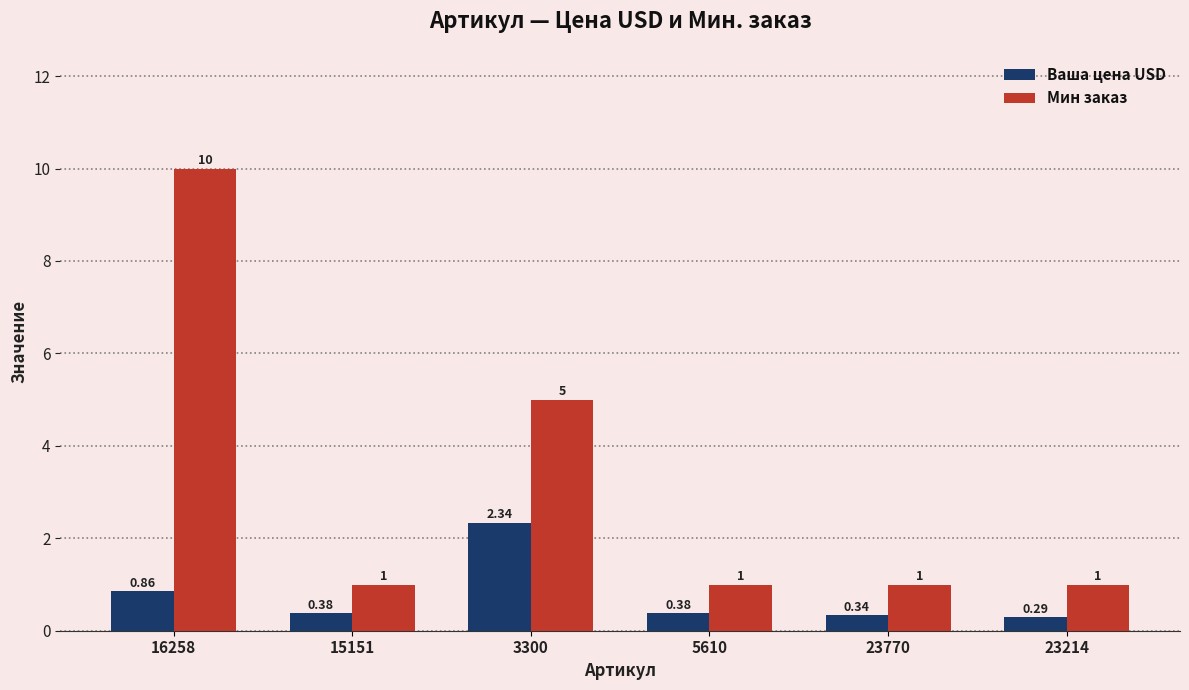

What is the label of the 2nd bar from the right?

23770